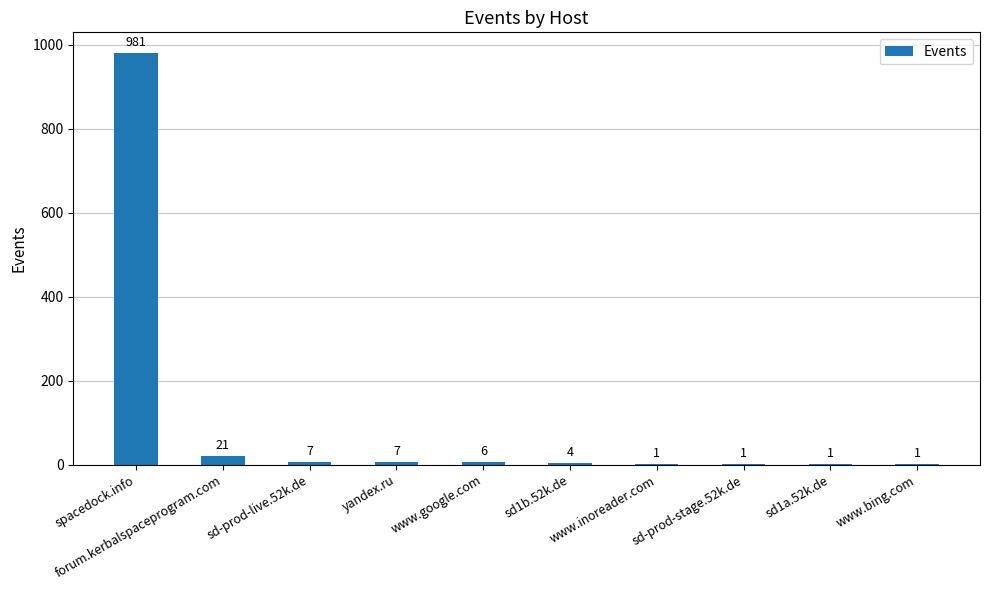

Are the bars horizontal?

No